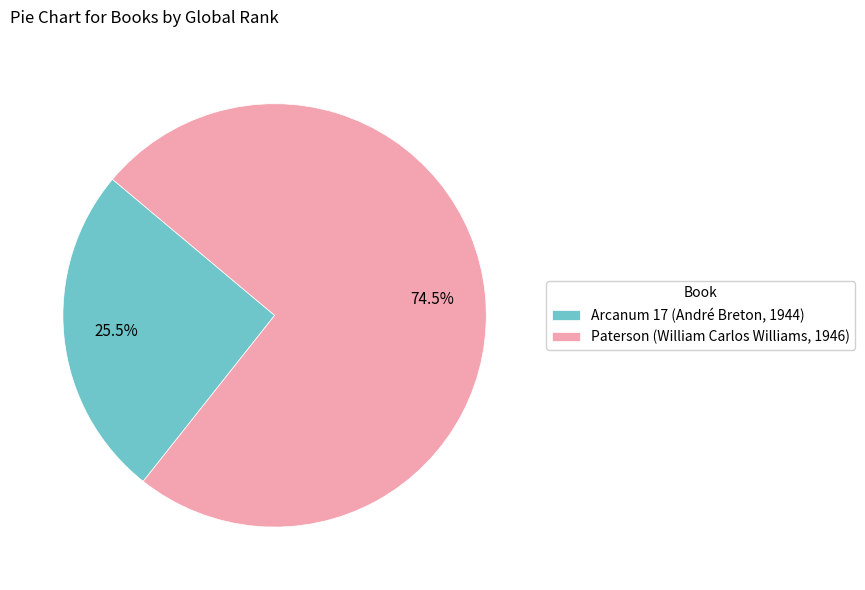

To the nearest percent, what is the combined percentage of Paterson (William Carlos Williams, 1946) and Arcanum 17 (André Breton, 1944)?

100%